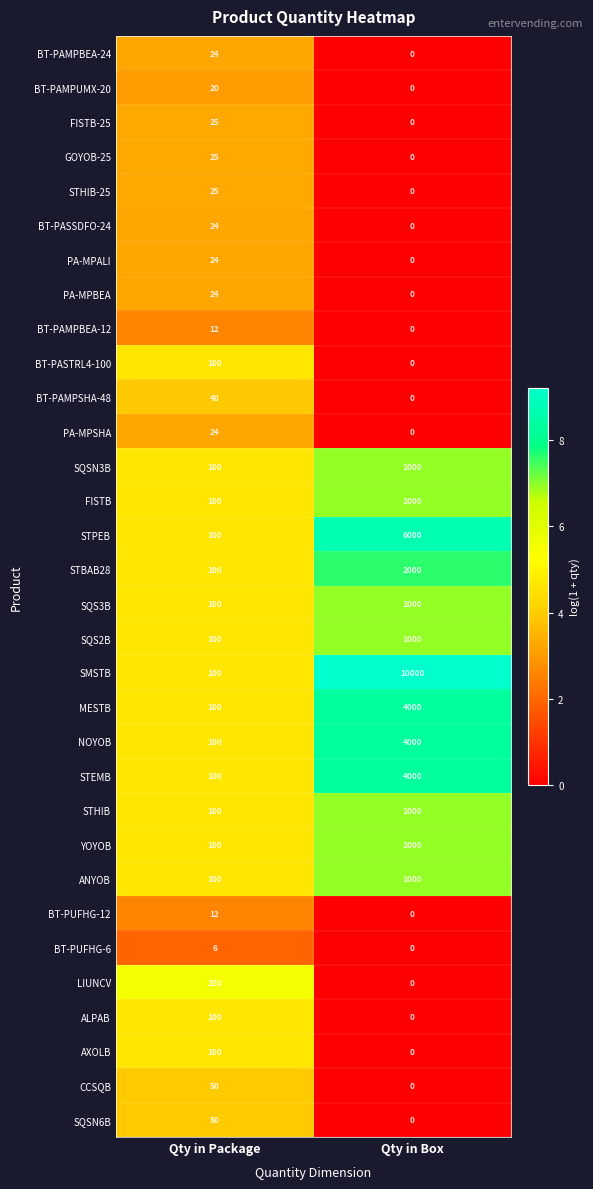

Which series has the largest range (max minus min)?

SMSTB